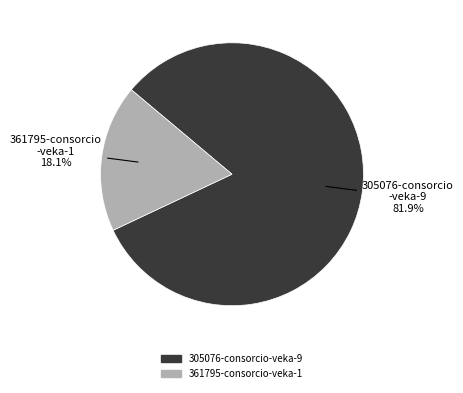

Which slice is the largest?

305076-consorcio-veka-9